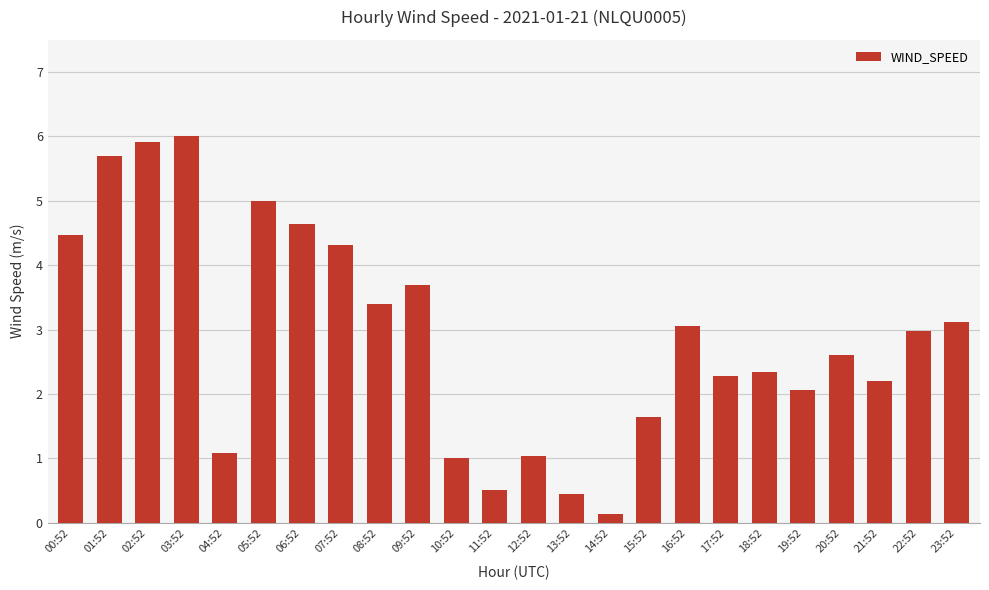

What is the greatest value displayed?

6.0